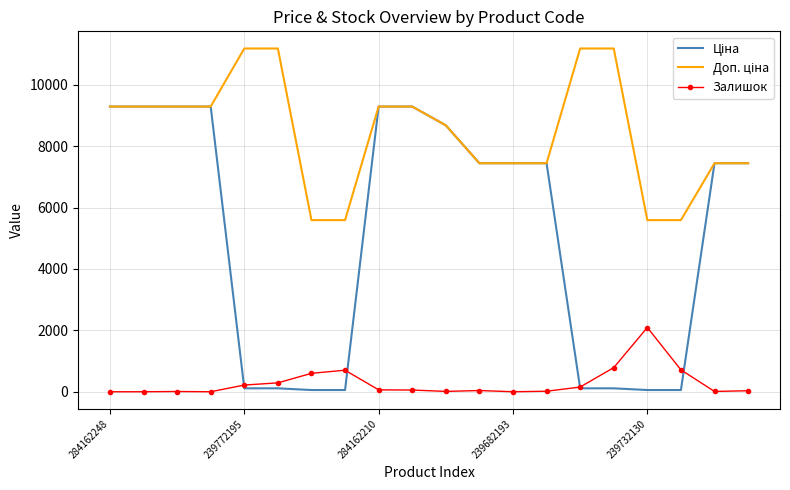

In Залишок, how many points are higher than both neighbors (excluding endpoints)?

4